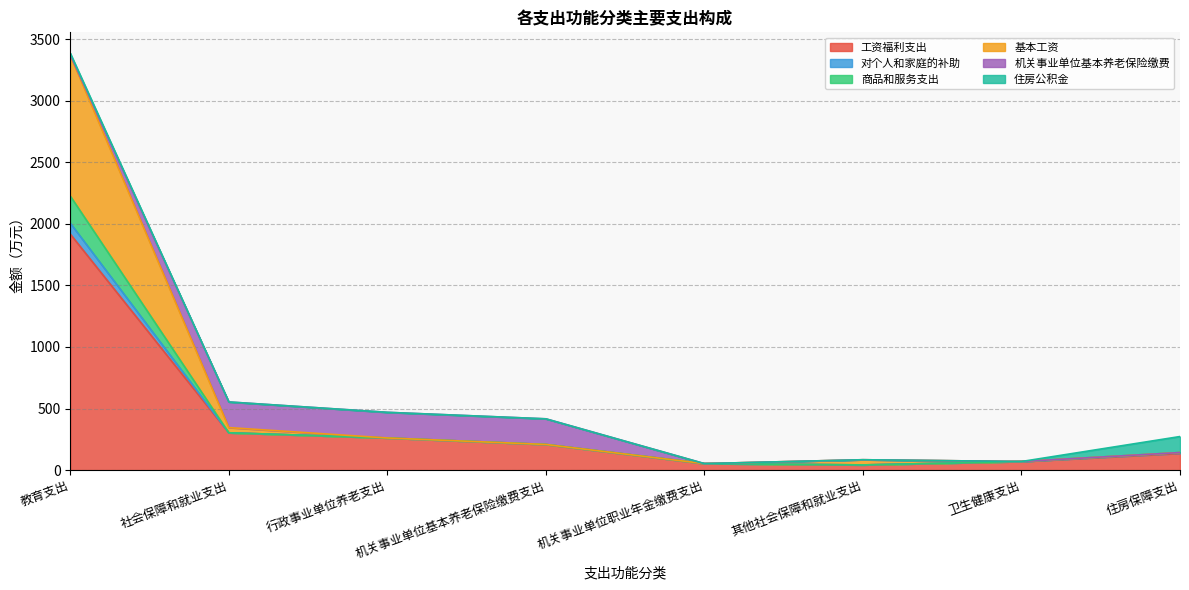

At which category is the sum across all series the highest?

教育支出